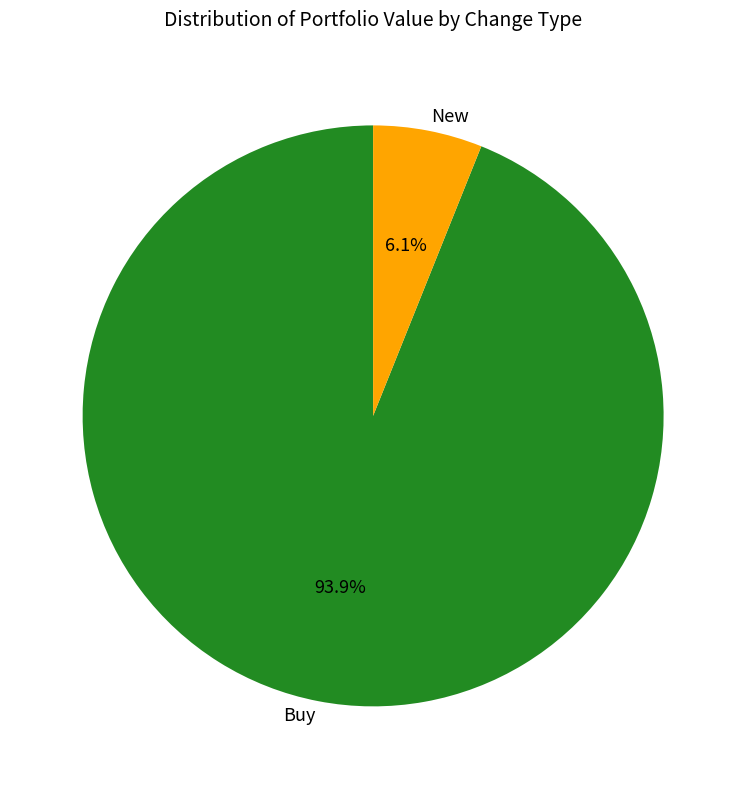

Combined, do New and Buy account for over 50%?

Yes